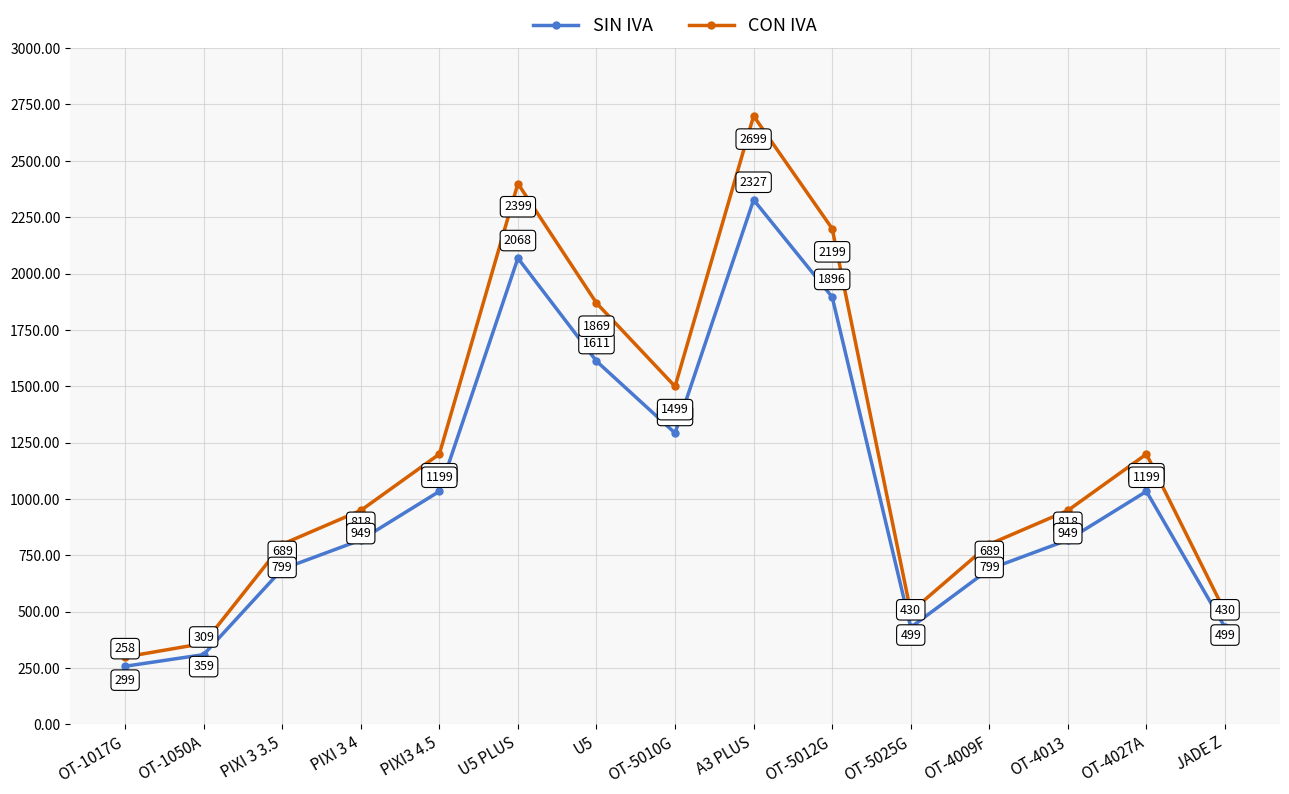

In CON IVA, how many points are higher than both neighbors (excluding endpoints)?

3